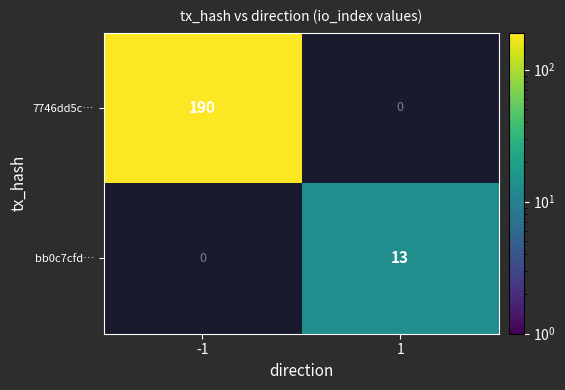

True or false: 7746dd5c… has a value of 190 at -1.

True